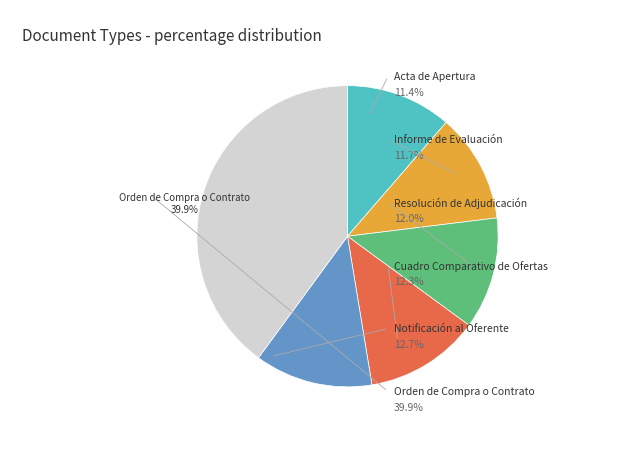

How many segments does this pie chart have?

6